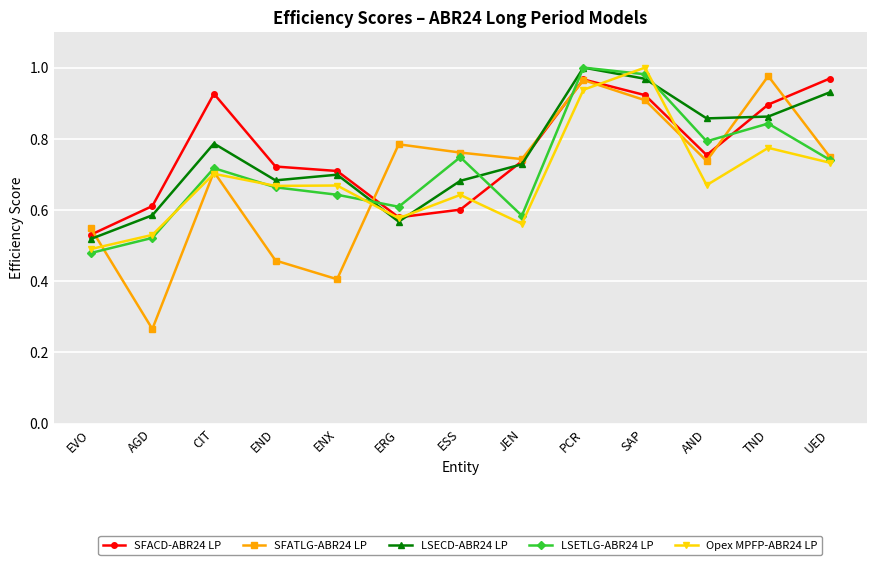

At which label does Opex MPFP-ABR24 LP reach its peak?

SAP